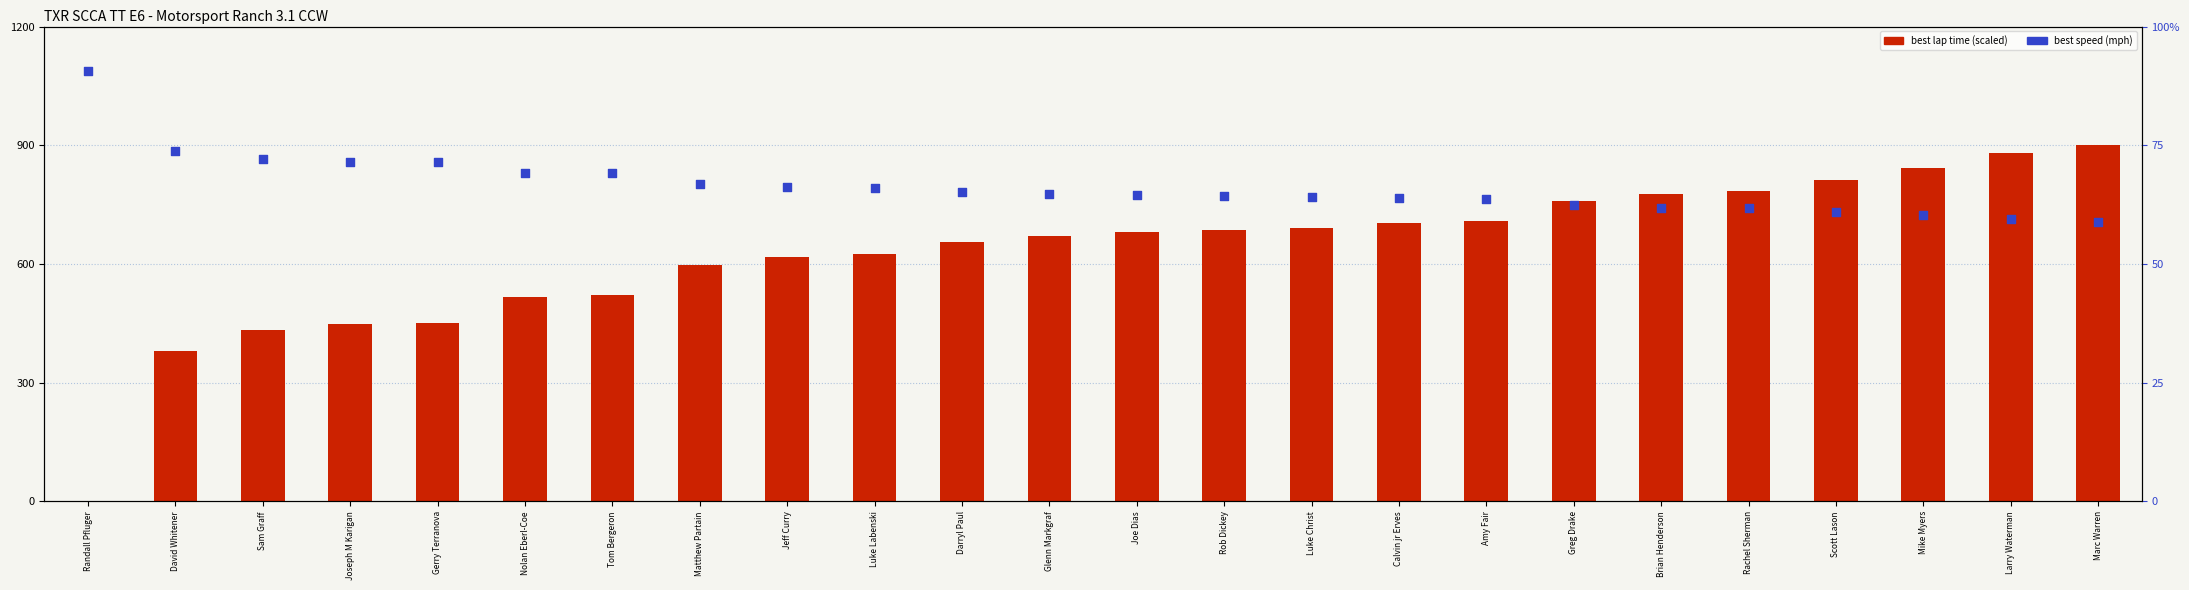

At which category is the sum across all series the highest?

Marc Warren